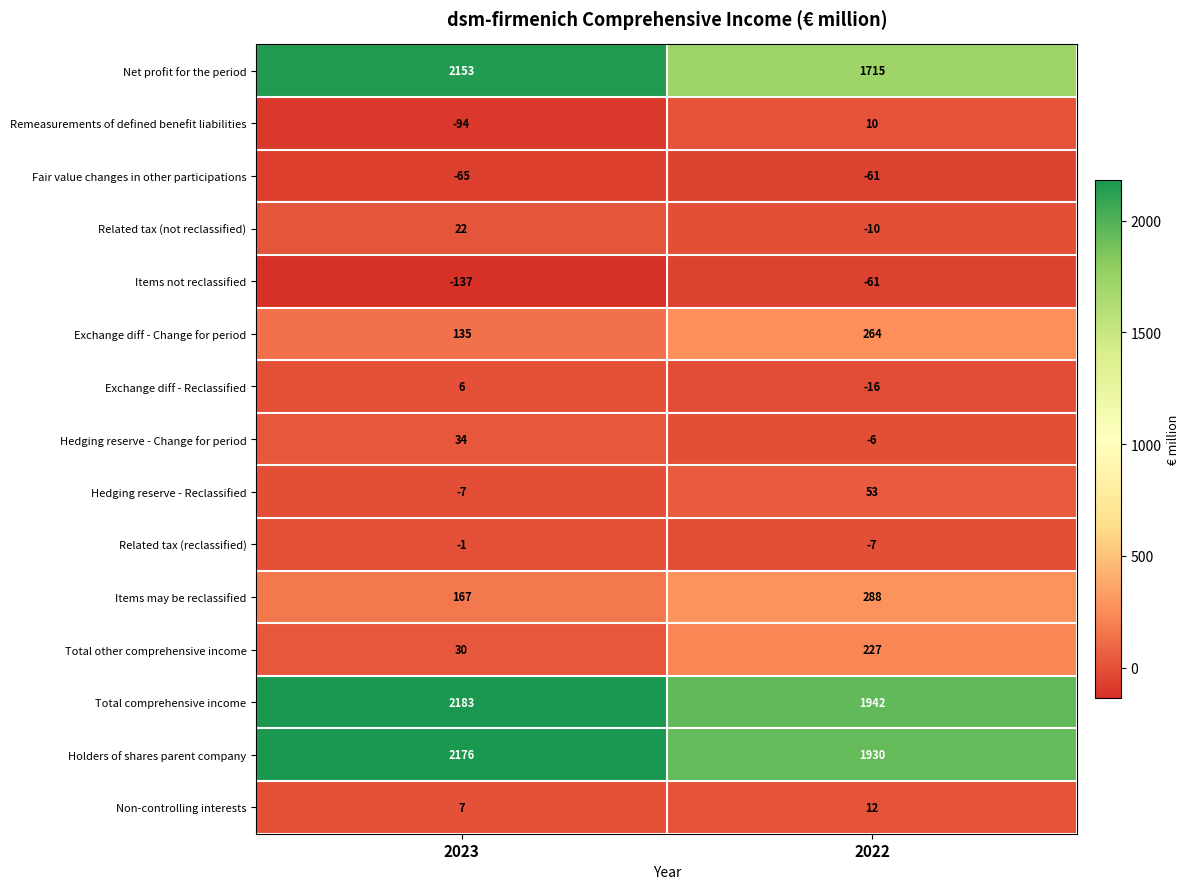

The Total other comprehensive income series shows 30 at 2023. True or false?

True